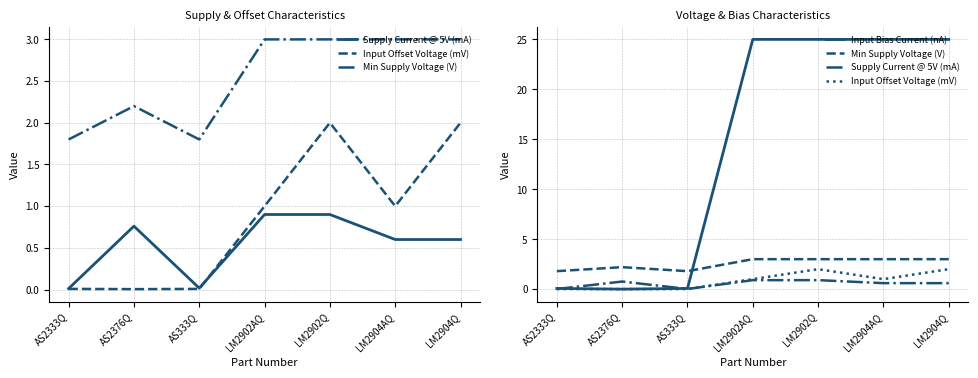

Read the Supply Current @ 5V (mA) value at LM2902Q.

0.9